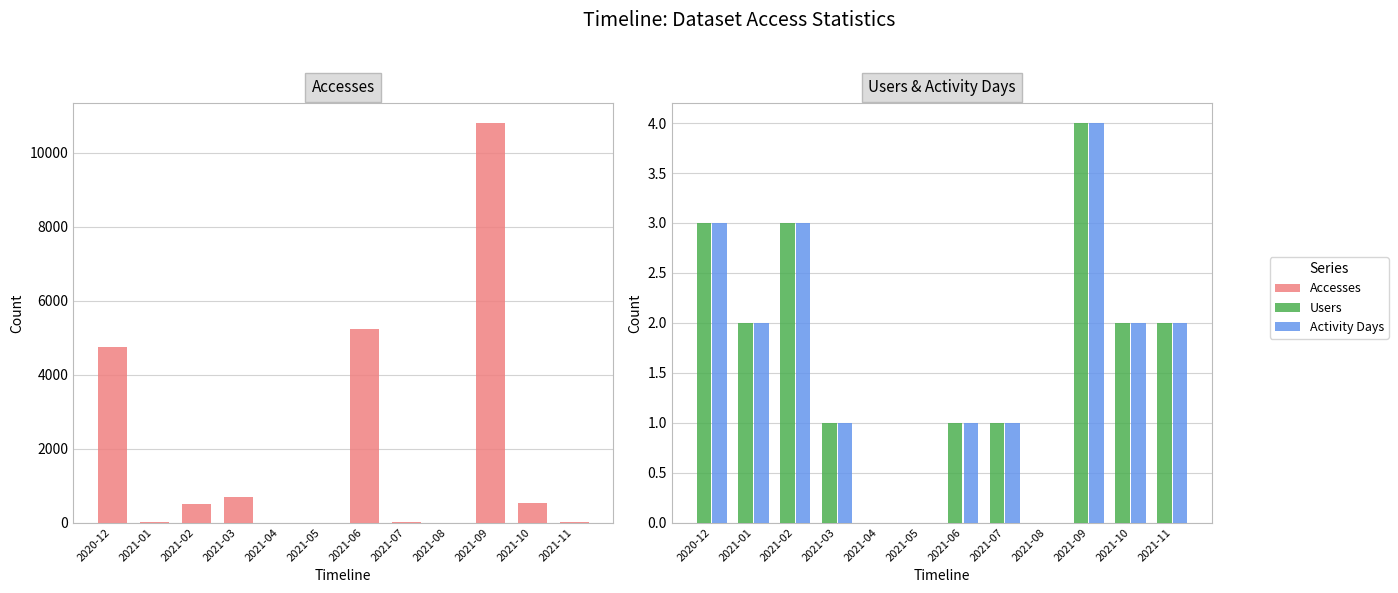

What is the highest value of the Users series?

4